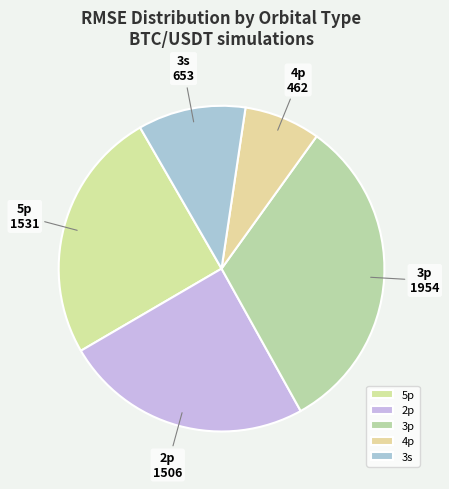

Do 2p and 3p together represent more than half of the pie?

Yes